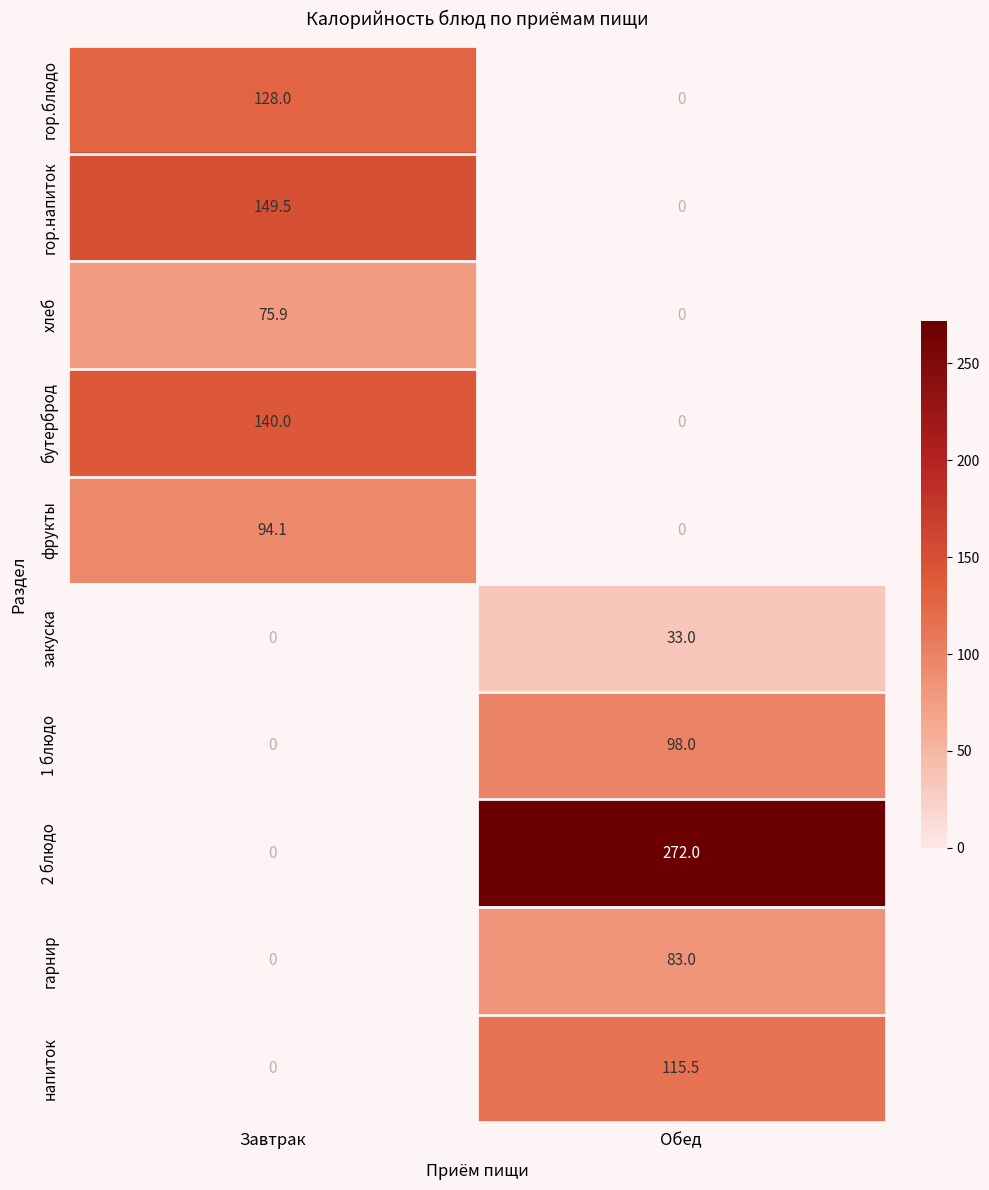

How many series are shown in this chart?

10